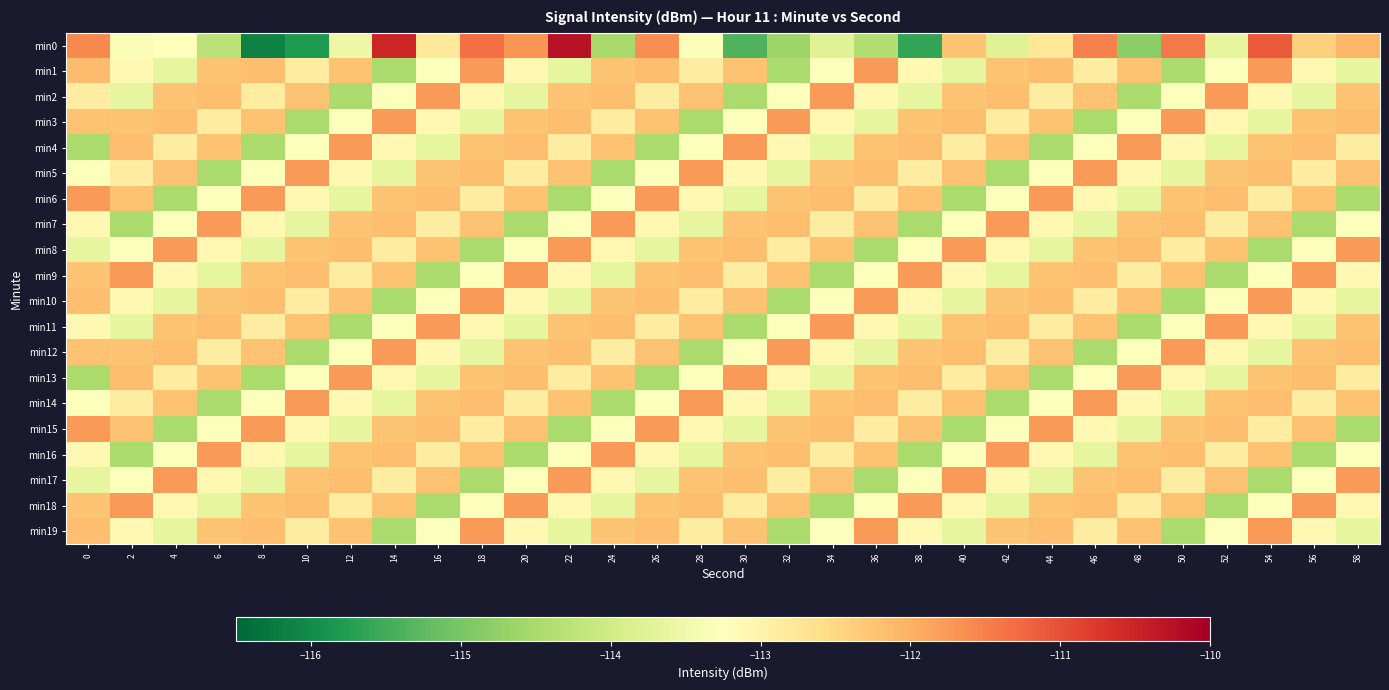

Reading left to right, what are all the values shown in this chart?

min0: 0=-111.6	2=-113.3	4=-113.2	6=-114.3	8=-116.1	10=-115.8	12=-113.5	14=-110.5	16=-112.8	18=-111.3	20=-111.7	22=-110.3	24=-114.5	26=-111.6	28=-113.3	30=-115.4	32=-114.6	34=-113.8	36=-114.4	38=-115.6	40=-112.3	42=-113.8	44=-112.8	46=-111.5	48=-114.8	50=-111.4	52=-113.6	54=-111.1	56=-112.4	58=-112.1
min1: 0=-112.1	2=-113.1	4=-113.6	6=-112.2	8=-112.2	10=-112.9	12=-112.2	14=-114.5	16=-113.3	18=-111.8	20=-113.1	22=-113.6	24=-112.2	26=-112.2	28=-112.9	30=-112.2	32=-114.5	34=-113.3	36=-111.8	38=-113.1	40=-113.6	42=-112.2	44=-112.2	46=-112.9	48=-112.2	50=-114.5	52=-113.3	54=-111.8	56=-113.1	58=-113.6
min2: 0=-112.9	2=-113.6	4=-112.2	6=-112.2	8=-112.9	10=-112.2	12=-114.5	14=-113.3	16=-111.8	18=-113.1	20=-113.6	22=-112.2	24=-112.2	26=-112.9	28=-112.2	30=-114.5	32=-113.3	34=-111.8	36=-113.1	38=-113.6	40=-112.2	42=-112.2	44=-112.9	46=-112.2	48=-114.5	50=-113.3	52=-111.8	54=-113.1	56=-113.6	58=-112.2
min3: 0=-112.2	2=-112.2	4=-112.2	6=-112.9	8=-112.2	10=-114.5	12=-113.3	14=-111.8	16=-113.1	18=-113.6	20=-112.2	22=-112.2	24=-112.9	26=-112.2	28=-114.5	30=-113.3	32=-111.8	34=-113.1	36=-113.6	38=-112.2	40=-112.2	42=-112.9	44=-112.2	46=-114.5	48=-113.3	50=-111.8	52=-113.1	54=-113.6	56=-112.2	58=-112.2
min4: 0=-114.5	2=-112.2	4=-112.9	6=-112.2	8=-114.5	10=-113.3	12=-111.8	14=-113.1	16=-113.6	18=-112.2	20=-112.2	22=-112.9	24=-112.2	26=-114.5	28=-113.3	30=-111.8	32=-113.1	34=-113.6	36=-112.2	38=-112.2	40=-112.9	42=-112.2	44=-114.5	46=-113.3	48=-111.8	50=-113.1	52=-113.6	54=-112.2	56=-112.2	58=-112.9
min5: 0=-113.3	2=-112.9	4=-112.2	6=-114.5	8=-113.3	10=-111.8	12=-113.1	14=-113.6	16=-112.2	18=-112.2	20=-112.9	22=-112.2	24=-114.5	26=-113.3	28=-111.8	30=-113.1	32=-113.6	34=-112.2	36=-112.2	38=-112.9	40=-112.2	42=-114.5	44=-113.3	46=-111.8	48=-113.1	50=-113.6	52=-112.2	54=-112.2	56=-112.9	58=-112.2
min6: 0=-111.8	2=-112.2	4=-114.5	6=-113.3	8=-111.8	10=-113.1	12=-113.6	14=-112.2	16=-112.2	18=-112.9	20=-112.2	22=-114.5	24=-113.3	26=-111.8	28=-113.1	30=-113.6	32=-112.2	34=-112.2	36=-112.9	38=-112.2	40=-114.5	42=-113.3	44=-111.8	46=-113.1	48=-113.6	50=-112.2	52=-112.2	54=-112.9	56=-112.2	58=-114.5
min7: 0=-113.1	2=-114.5	4=-113.3	6=-111.8	8=-113.1	10=-113.6	12=-112.2	14=-112.2	16=-112.9	18=-112.2	20=-114.5	22=-113.3	24=-111.8	26=-113.1	28=-113.6	30=-112.2	32=-112.2	34=-112.9	36=-112.2	38=-114.5	40=-113.3	42=-111.8	44=-113.1	46=-113.6	48=-112.2	50=-112.2	52=-112.9	54=-112.2	56=-114.5	58=-113.3
min8: 0=-113.6	2=-113.3	4=-111.8	6=-113.1	8=-113.6	10=-112.2	12=-112.2	14=-112.9	16=-112.2	18=-114.5	20=-113.3	22=-111.8	24=-113.1	26=-113.6	28=-112.2	30=-112.2	32=-112.9	34=-112.2	36=-114.5	38=-113.3	40=-111.8	42=-113.1	44=-113.6	46=-112.2	48=-112.2	50=-112.9	52=-112.2	54=-114.5	56=-113.3	58=-111.8
min9: 0=-112.2	2=-111.8	4=-113.1	6=-113.6	8=-112.2	10=-112.2	12=-112.9	14=-112.2	16=-114.5	18=-113.3	20=-111.8	22=-113.1	24=-113.6	26=-112.2	28=-112.2	30=-112.9	32=-112.2	34=-114.5	36=-113.3	38=-111.8	40=-113.1	42=-113.6	44=-112.2	46=-112.2	48=-112.9	50=-112.2	52=-114.5	54=-113.3	56=-111.8	58=-113.1
min10: 0=-112.2	2=-113.1	4=-113.6	6=-112.2	8=-112.2	10=-112.9	12=-112.2	14=-114.5	16=-113.3	18=-111.8	20=-113.1	22=-113.6	24=-112.2	26=-112.2	28=-112.9	30=-112.2	32=-114.5	34=-113.3	36=-111.8	38=-113.1	40=-113.6	42=-112.2	44=-112.2	46=-112.9	48=-112.2	50=-114.5	52=-113.3	54=-111.8	56=-113.1	58=-113.6
min11: 0=-113.1	2=-113.6	4=-112.2	6=-112.2	8=-112.9	10=-112.2	12=-114.5	14=-113.3	16=-111.8	18=-113.1	20=-113.6	22=-112.2	24=-112.2	26=-112.9	28=-112.2	30=-114.5	32=-113.3	34=-111.8	36=-113.1	38=-113.6	40=-112.2	42=-112.2	44=-112.9	46=-112.2	48=-114.5	50=-113.3	52=-111.8	54=-113.1	56=-113.6	58=-112.2
min12: 0=-112.2	2=-112.2	4=-112.2	6=-112.9	8=-112.2	10=-114.5	12=-113.3	14=-111.8	16=-113.1	18=-113.6	20=-112.2	22=-112.2	24=-112.9	26=-112.2	28=-114.5	30=-113.3	32=-111.8	34=-113.1	36=-113.6	38=-112.2	40=-112.2	42=-112.9	44=-112.2	46=-114.5	48=-113.3	50=-111.8	52=-113.1	54=-113.6	56=-112.2	58=-112.2
min13: 0=-114.5	2=-112.2	4=-112.9	6=-112.2	8=-114.5	10=-113.3	12=-111.8	14=-113.1	16=-113.6	18=-112.2	20=-112.2	22=-112.9	24=-112.2	26=-114.5	28=-113.3	30=-111.8	32=-113.1	34=-113.6	36=-112.2	38=-112.2	40=-112.9	42=-112.2	44=-114.5	46=-113.3	48=-111.8	50=-113.1	52=-113.6	54=-112.2	56=-112.2	58=-112.9
min14: 0=-113.3	2=-112.9	4=-112.2	6=-114.5	8=-113.3	10=-111.8	12=-113.1	14=-113.6	16=-112.2	18=-112.2	20=-112.9	22=-112.2	24=-114.5	26=-113.3	28=-111.8	30=-113.1	32=-113.6	34=-112.2	36=-112.2	38=-112.9	40=-112.2	42=-114.5	44=-113.3	46=-111.8	48=-113.1	50=-113.6	52=-112.2	54=-112.2	56=-112.9	58=-112.2
min15: 0=-111.8	2=-112.2	4=-114.5	6=-113.3	8=-111.8	10=-113.1	12=-113.6	14=-112.2	16=-112.2	18=-112.9	20=-112.2	22=-114.5	24=-113.3	26=-111.8	28=-113.1	30=-113.6	32=-112.2	34=-112.2	36=-112.9	38=-112.2	40=-114.5	42=-113.3	44=-111.8	46=-113.1	48=-113.6	50=-112.2	52=-112.2	54=-112.9	56=-112.2	58=-114.5
min16: 0=-113.1	2=-114.5	4=-113.3	6=-111.8	8=-113.1	10=-113.6	12=-112.2	14=-112.2	16=-112.9	18=-112.2	20=-114.5	22=-113.3	24=-111.8	26=-113.1	28=-113.6	30=-112.2	32=-112.2	34=-112.9	36=-112.2	38=-114.5	40=-113.3	42=-111.8	44=-113.1	46=-113.6	48=-112.2	50=-112.2	52=-112.9	54=-112.2	56=-114.5	58=-113.3
min17: 0=-113.6	2=-113.3	4=-111.8	6=-113.1	8=-113.6	10=-112.2	12=-112.2	14=-112.9	16=-112.2	18=-114.5	20=-113.3	22=-111.8	24=-113.1	26=-113.6	28=-112.2	30=-112.2	32=-112.9	34=-112.2	36=-114.5	38=-113.3	40=-111.8	42=-113.1	44=-113.6	46=-112.2	48=-112.2	50=-112.9	52=-112.2	54=-114.5	56=-113.3	58=-111.8
min18: 0=-112.2	2=-111.8	4=-113.1	6=-113.6	8=-112.2	10=-112.2	12=-112.9	14=-112.2	16=-114.5	18=-113.3	20=-111.8	22=-113.1	24=-113.6	26=-112.2	28=-112.2	30=-112.9	32=-112.2	34=-114.5	36=-113.3	38=-111.8	40=-113.1	42=-113.6	44=-112.2	46=-112.2	48=-112.9	50=-112.2	52=-114.5	54=-113.3	56=-111.8	58=-113.1
min19: 0=-112.2	2=-113.1	4=-113.6	6=-112.2	8=-112.2	10=-112.9	12=-112.2	14=-114.5	16=-113.3	18=-111.8	20=-113.1	22=-113.6	24=-112.2	26=-112.2	28=-112.9	30=-112.2	32=-114.5	34=-113.3	36=-111.8	38=-113.1	40=-113.6	42=-112.2	44=-112.2	46=-112.9	48=-112.2	50=-114.5	52=-113.3	54=-111.8	56=-113.1	58=-113.6